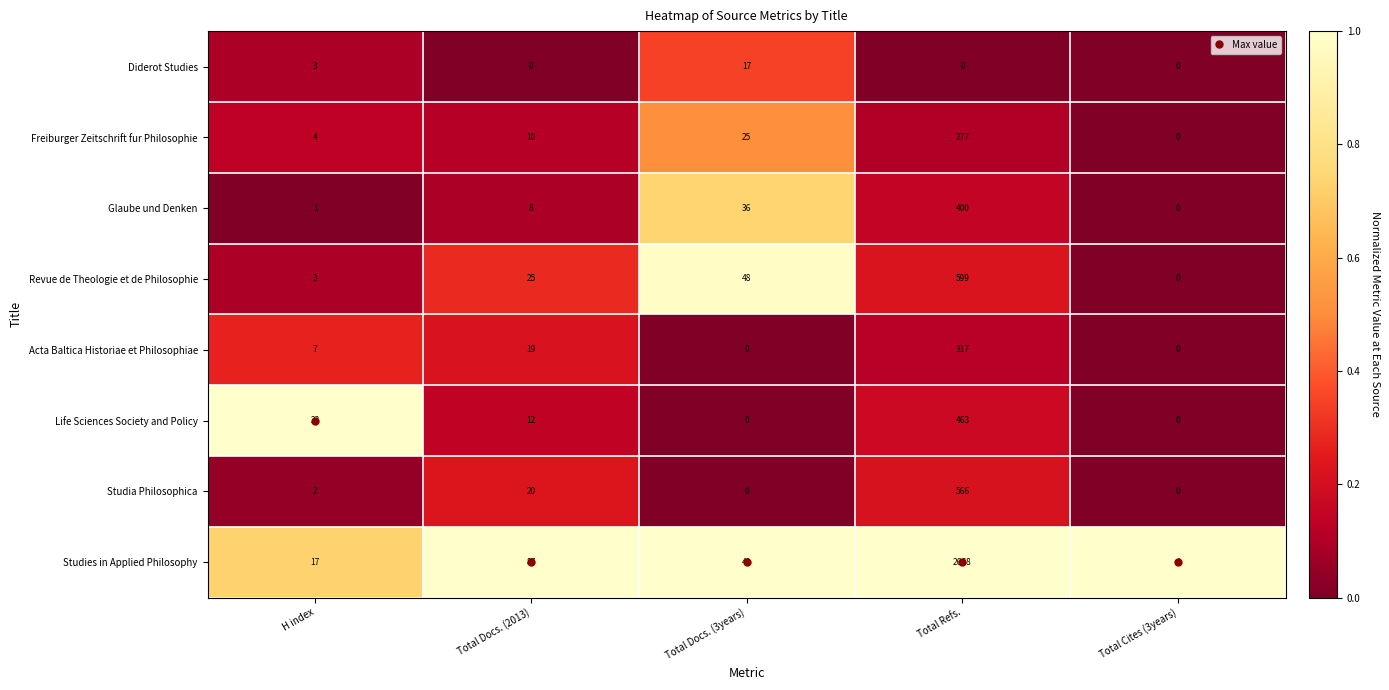

Rank the series by their maximum value, from highest to lowest.

Studies in Applied Philosophy, Revue de Theologie et de Philosophie, Studia Philosophica, Life Sciences Society and Policy, Glaube und Denken, Acta Baltica Historiae et Philosophiae, Freiburger Zeitschrift fur Philosophie, Diderot Studies